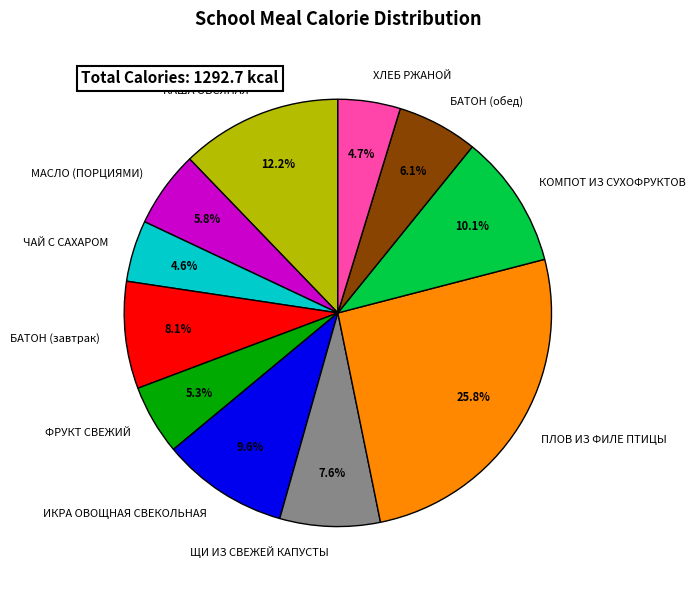

What percentage is the ИКРА ОВОЩНАЯ СВЕКОЛЬНАЯ slice, to the nearest percent?

10%